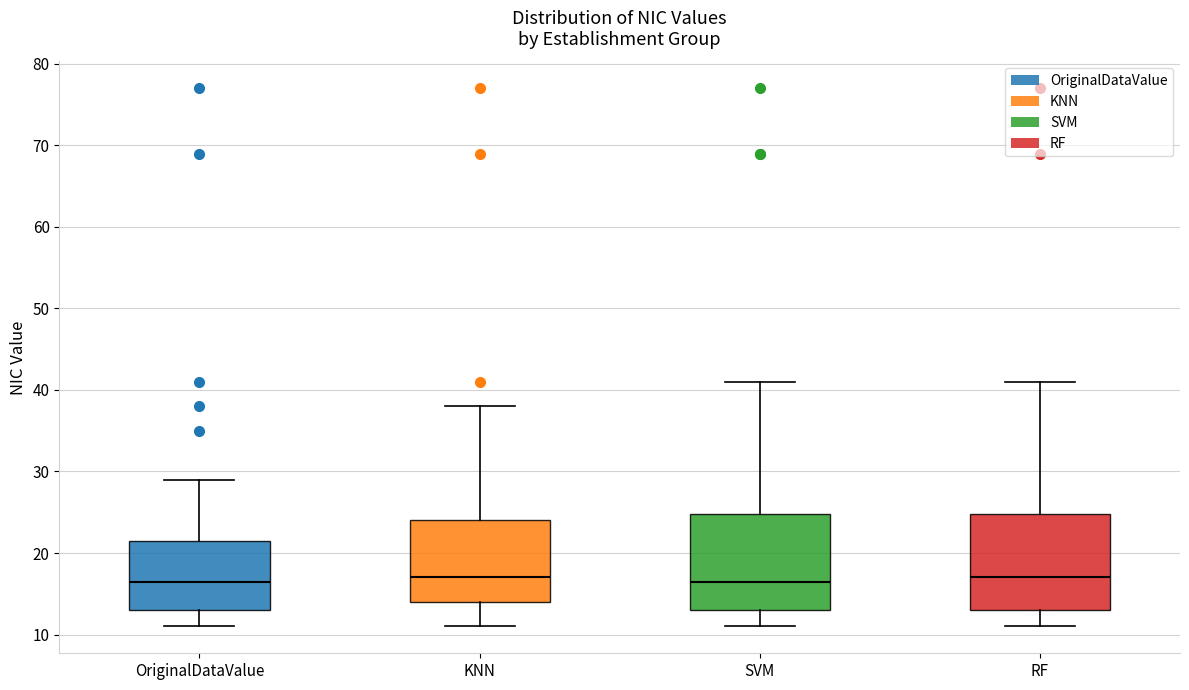

Reading left to right, transcribe this box plot: for each box, give where its median line is, the range the box spans, and where its two whiskers end, as read against the y-axis. The values are not printed on the chart, so give them approximately, as read against the axis.

OriginalDataValue: median 17, box 13 to 22, whiskers 11 to 29
KNN: median 17, box 14 to 24, whiskers 11 to 38
SVM: median 17, box 13 to 25, whiskers 11 to 41
RF: median 17, box 13 to 25, whiskers 11 to 41